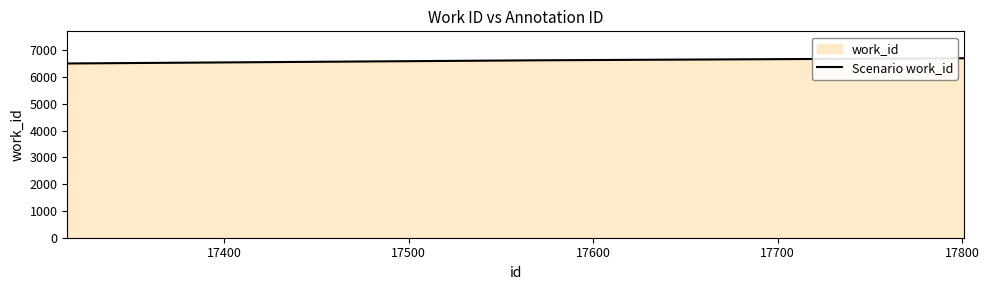

Count the number of categories in the chart.

3